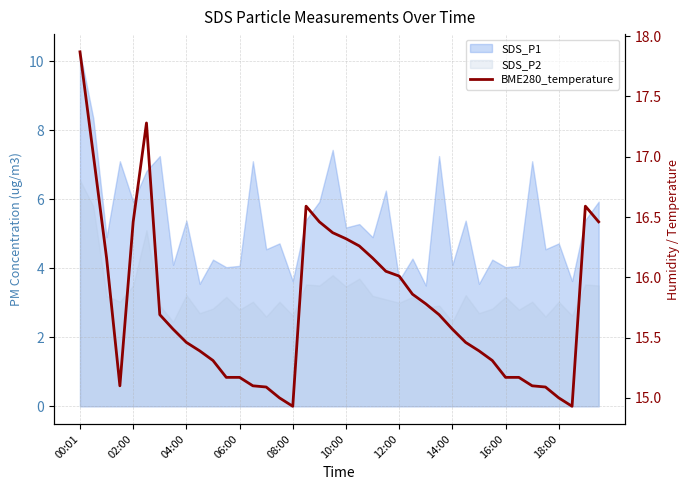

Which label corresponds to the largest value in the chart?

00:01